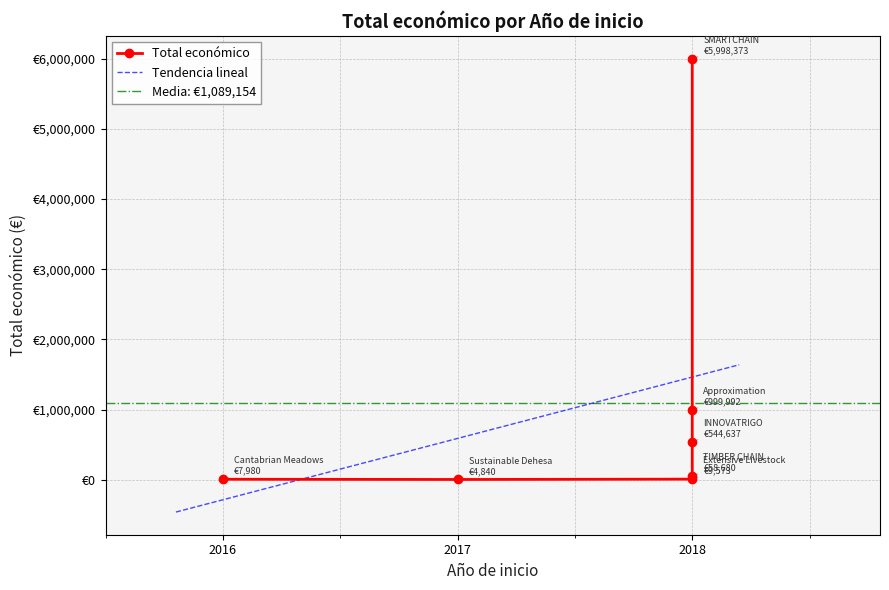

What is the sum of all values?

7624075